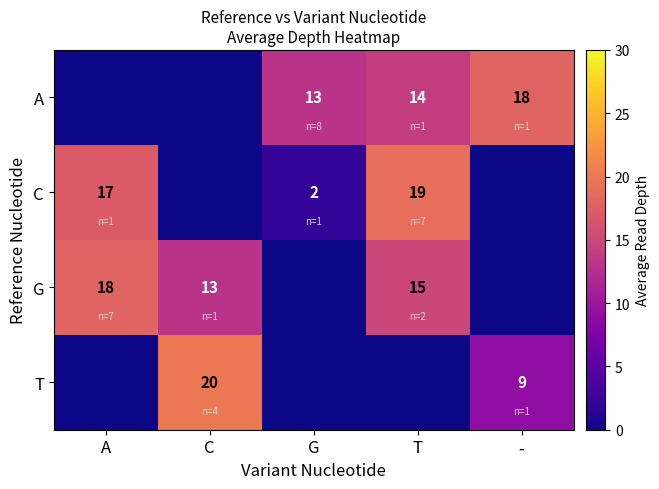

The C series shows 2 at G. True or false?

True